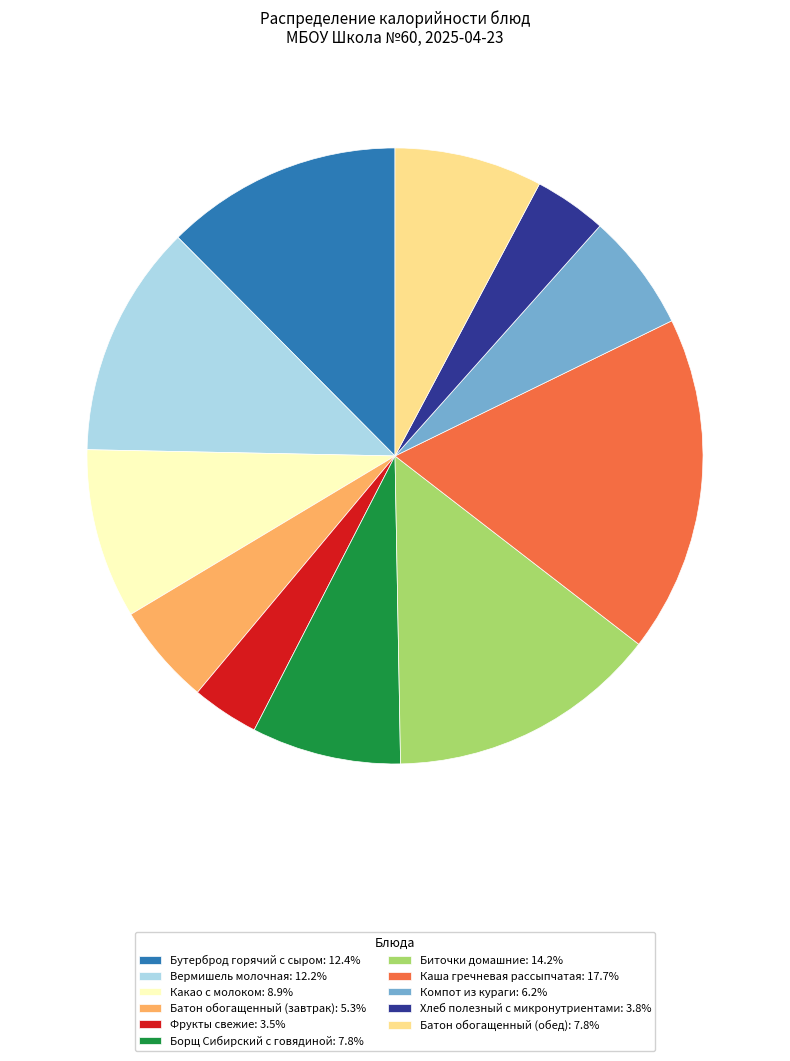

Is there any slice that represents more than half of the pie?

No